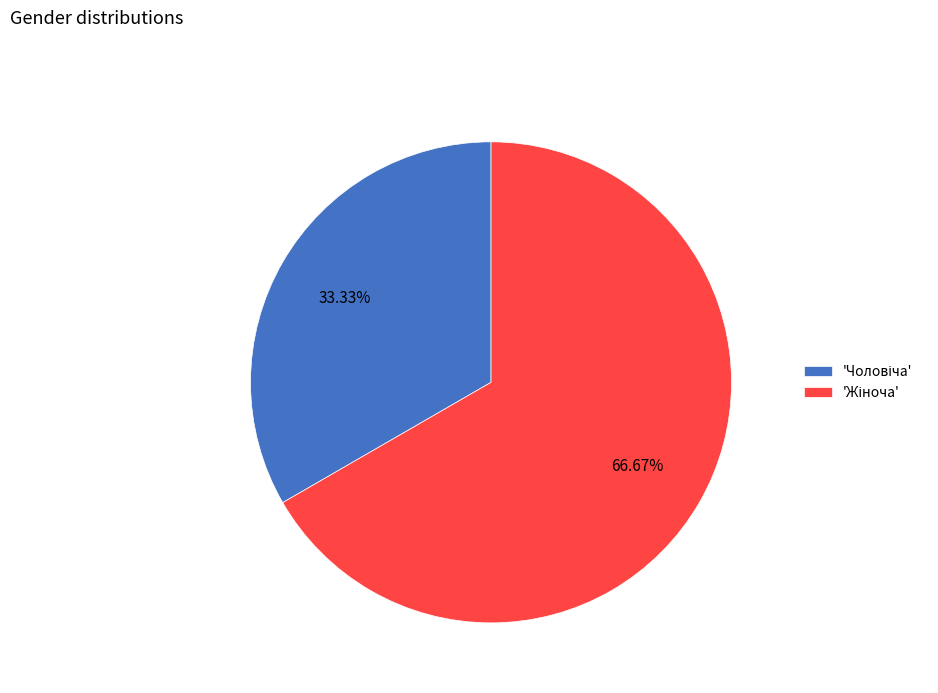

Is there a majority slice in this chart?

Yes